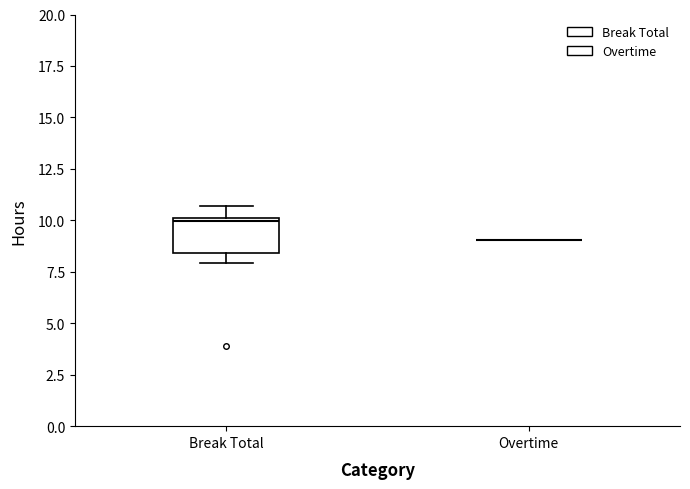

Reading left to right, read every box against the y-axis: the position of its median line, the range the box covers, and the ends of its whiskers. The values are not printed on the chart, so give them approximately, as read against the axis.

Break Total: median 10.0, box 8.5 to 10.0, whiskers 8.0 to 10.5
Overtime: box collapsed to a line at 9.0, whiskers 9.0 to 9.0